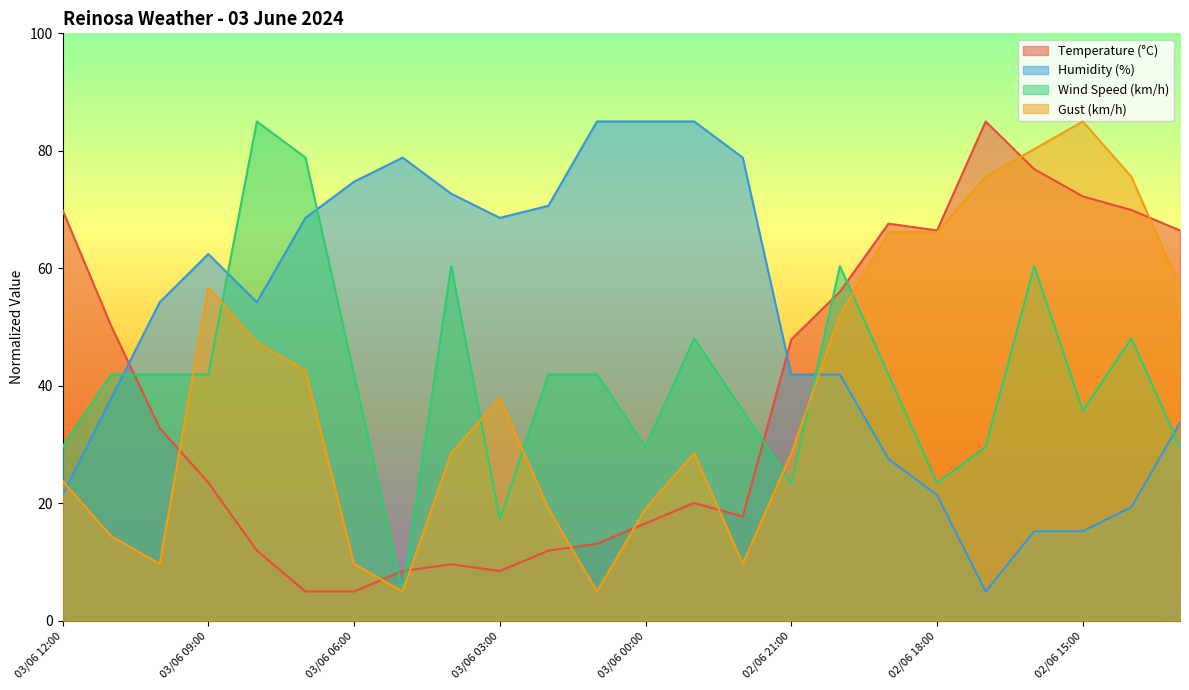

Reading left to right, what are all the values shown in this chart?

Temperature (°C): 69.9	50.2	32.8	23.6	12.0	5.0	5.0	8.5	9.6	8.5	12.0	13.1	16.6	20.1	17.8	47.9	56.0	67.6	66.4	85.0	76.9	72.2	69.9	66.4
Humidity (%): 21.4	37.8	54.2	62.4	54.2	68.6	74.7	78.8	72.7	68.6	70.6	85.0	85.0	85.0	78.8	41.9	41.9	27.6	21.4	5.0	15.3	15.3	19.4	33.7
Wind Speed (km/h): 29.6	41.9	41.9	41.9	85.0	78.8	41.9	5.0	60.4	17.3	41.9	41.9	29.6	48.1	35.8	23.5	60.4	41.9	23.5	29.6	60.4	35.8	48.1	29.6
Gust (km/h): 23.8	14.4	9.7	56.8	47.4	42.6	9.7	5.0	28.5	37.9	19.1	5.0	19.1	28.5	9.7	28.5	52.1	66.2	66.2	75.6	80.3	85.0	75.6	56.8